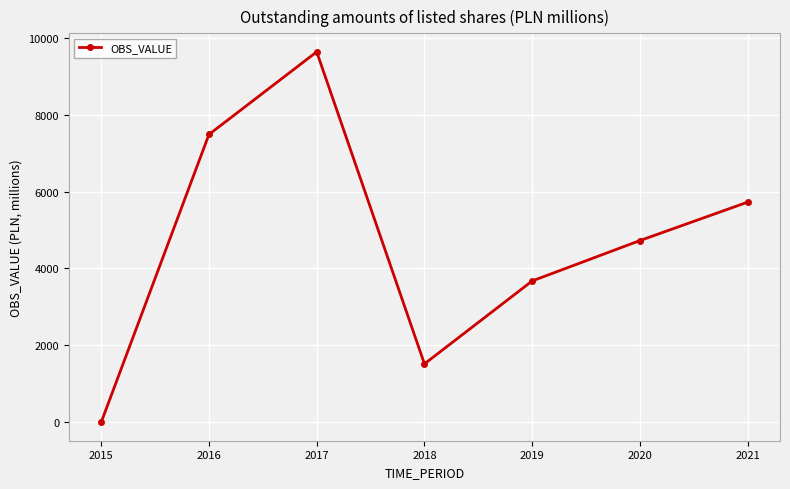

What is the value of the 2nd point from the left?

7488.0